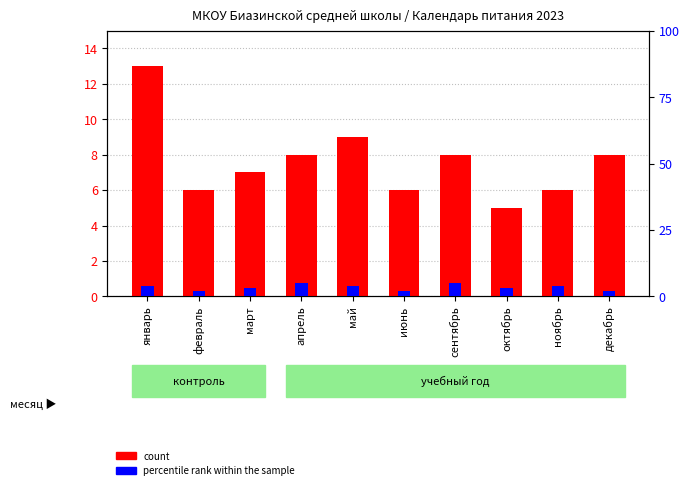

How many bars are there in each group?

2